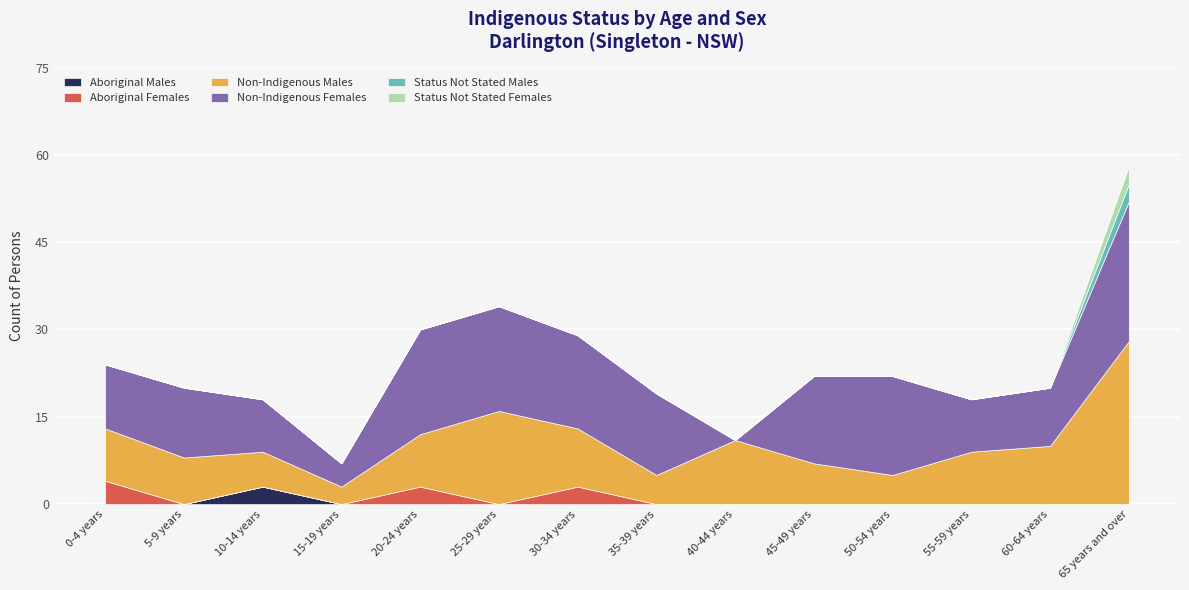

What is the difference between the maximum and minimum values in the Status Not Stated Males series?

3